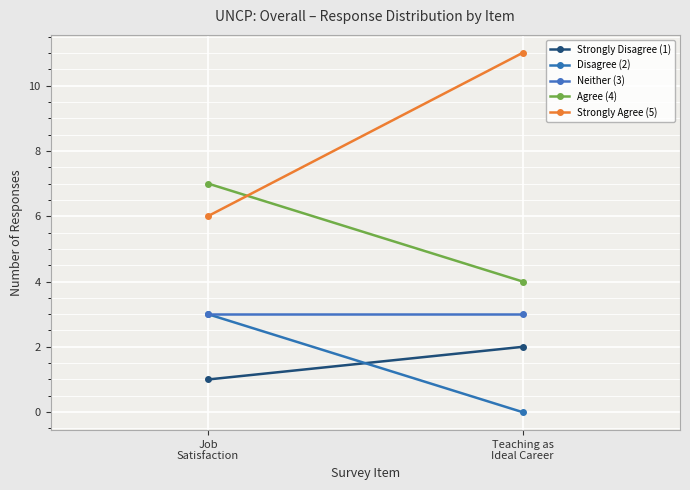

The Agree (4) series shows 4 at Teaching as
Ideal Career. True or false?

True